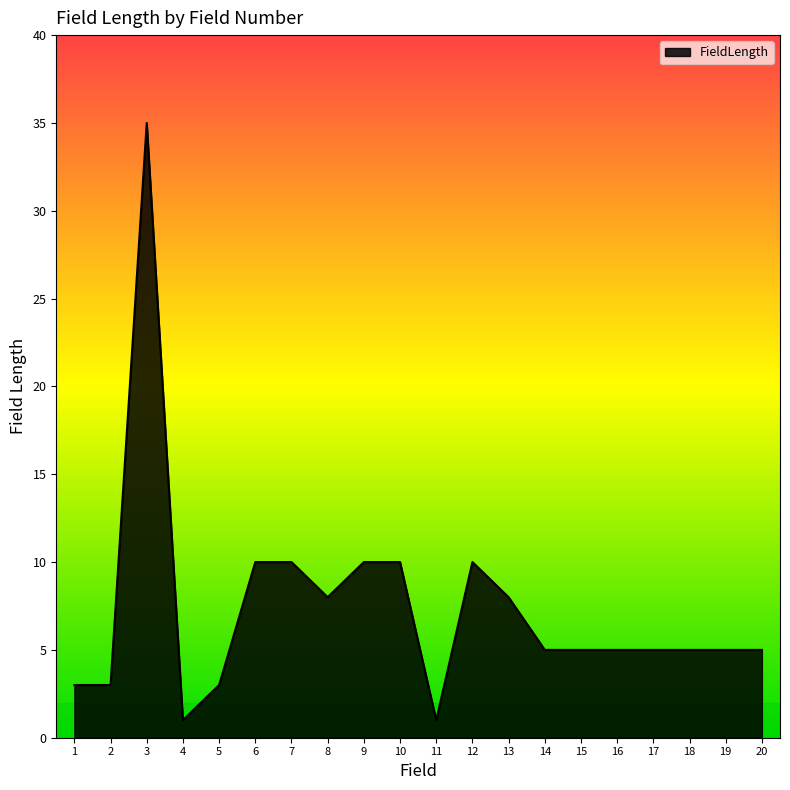

What is the ratio of the value at 7 to the value at 1?

3.3